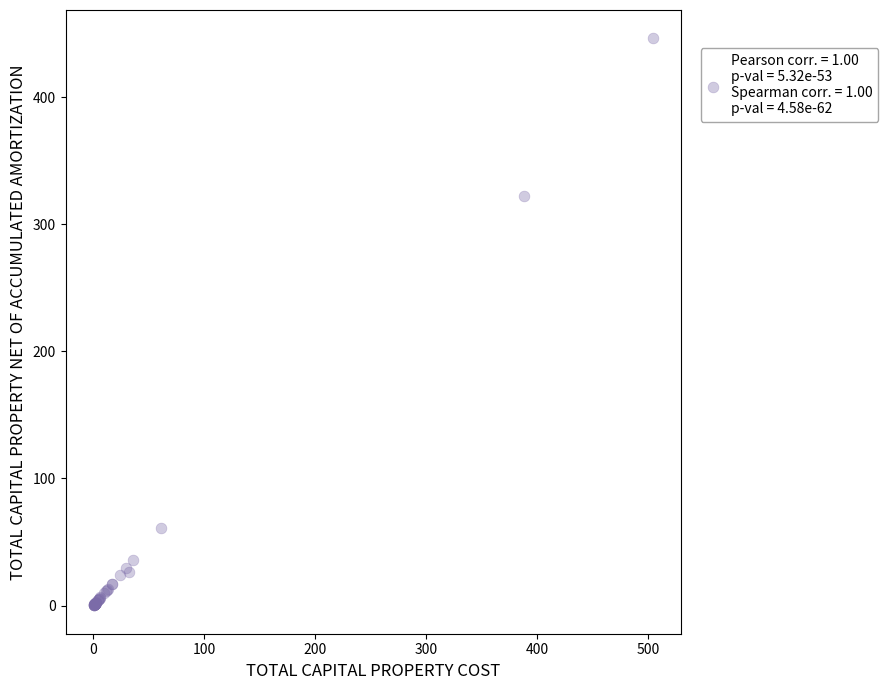

What Y value in the scatter plot is closest to 223?

322.3